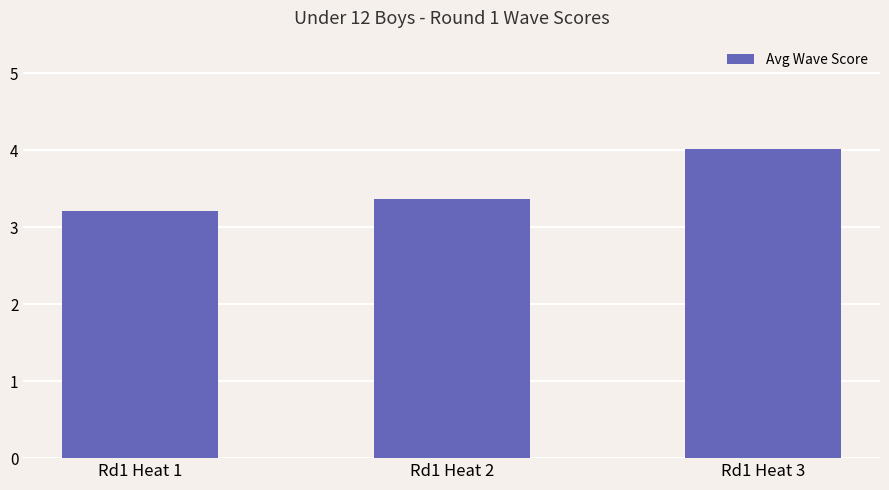

The chart shows a value of 2.6 at Rd1 Heat 3. True or false?

False